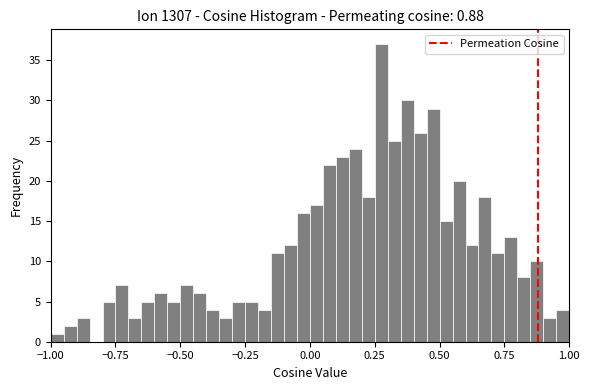

Around what value on the x-axis is the tallest bar? Give the approximate position of its centre, as read against the axis.

0.30